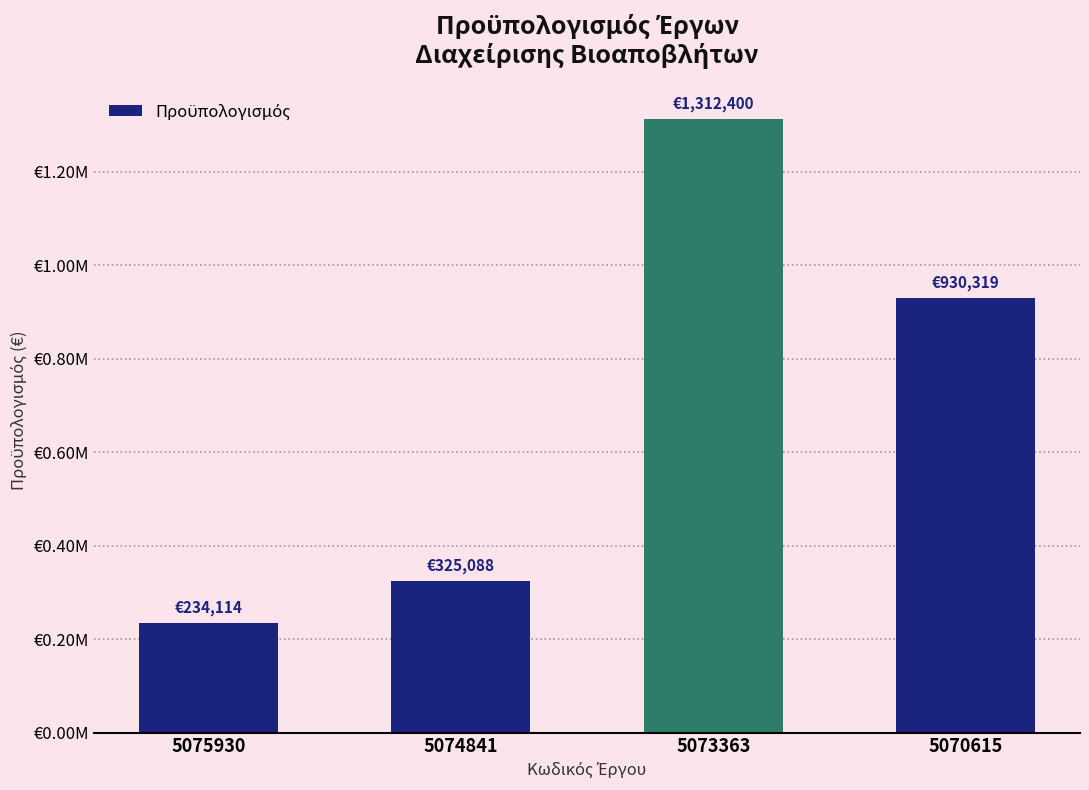

List the labels in order of value, largest first.

5073363, 5070615, 5074841, 5075930